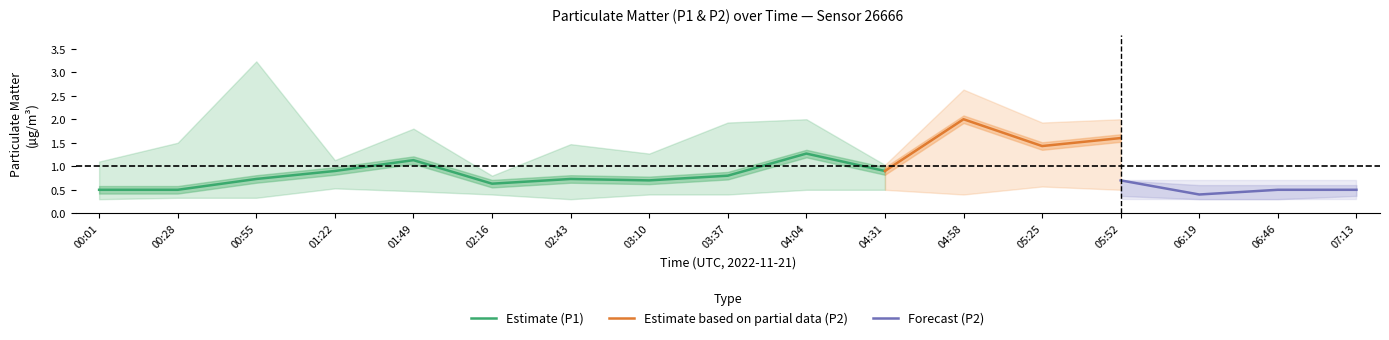

The Estimate (P1) series shows 0.7 at 00:28. True or false?

False